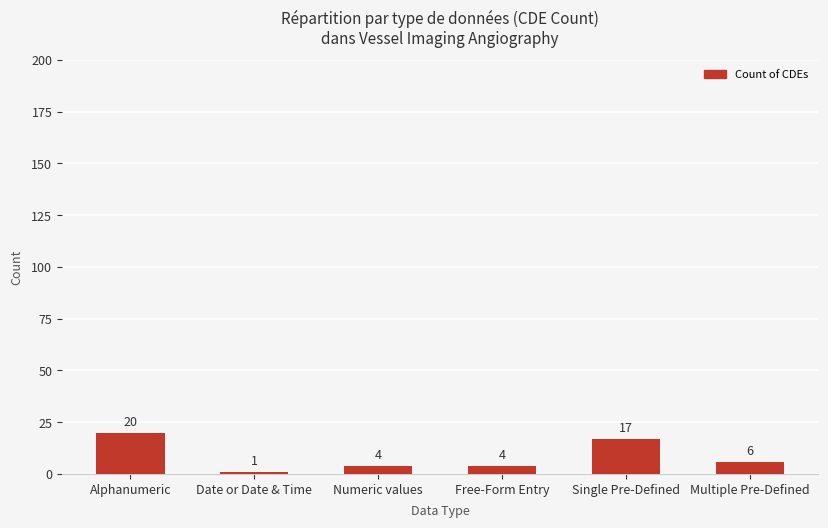

The value at Single Pre-Defined is 17. True or false?

True